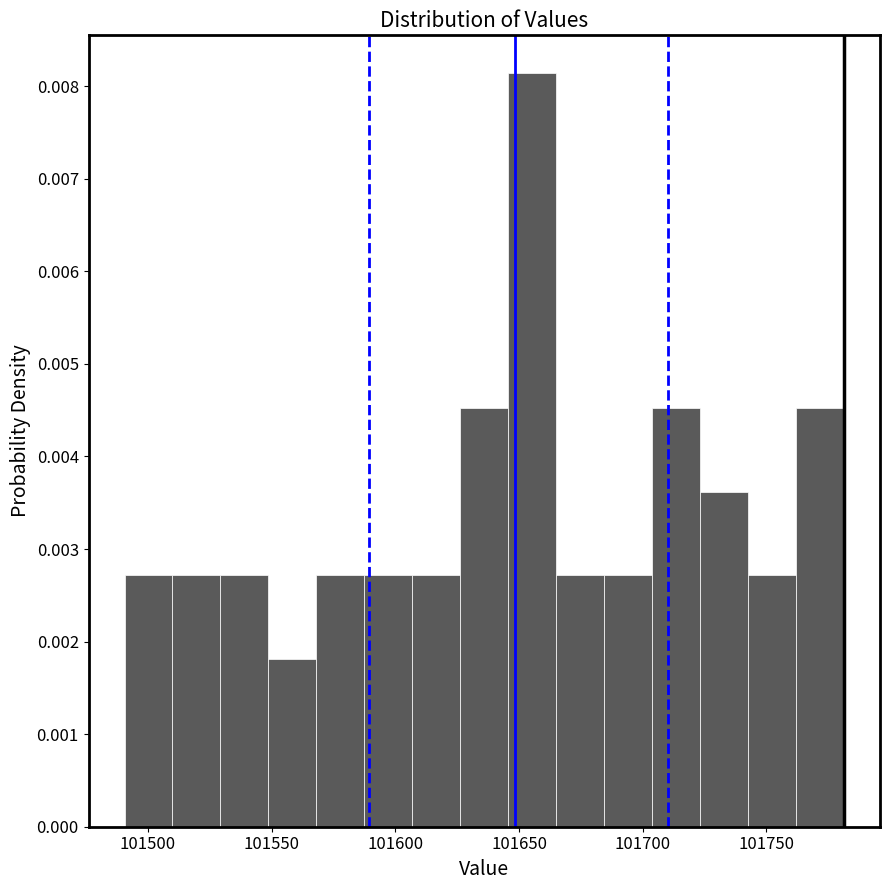

Around what value on the x-axis is the tallest bar? Give the approximate position of its centre, as read against the axis.

101655